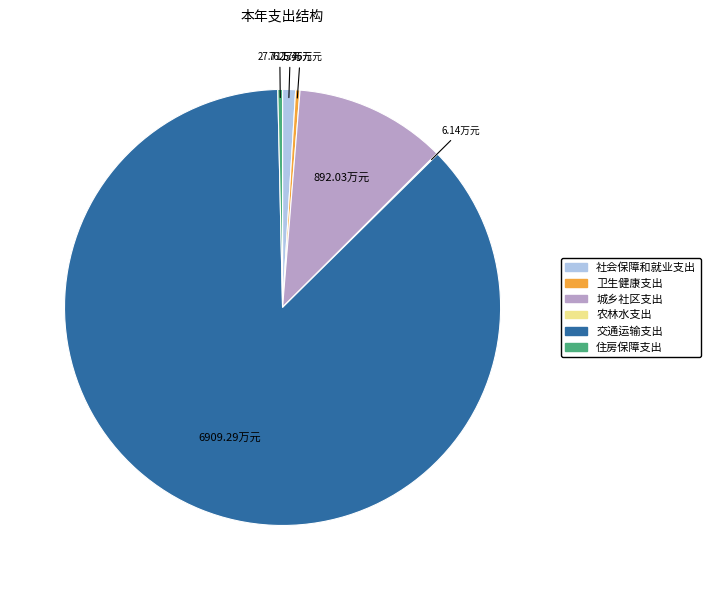

Combined, do 交通运输支出 and 社会保障和就业支出 account for over 50%?

Yes